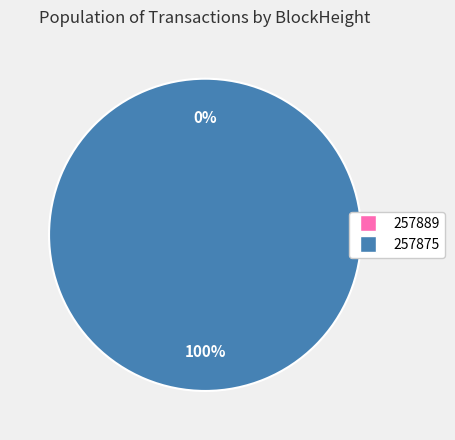

Does 257889 account for over 50% of the chart?

No